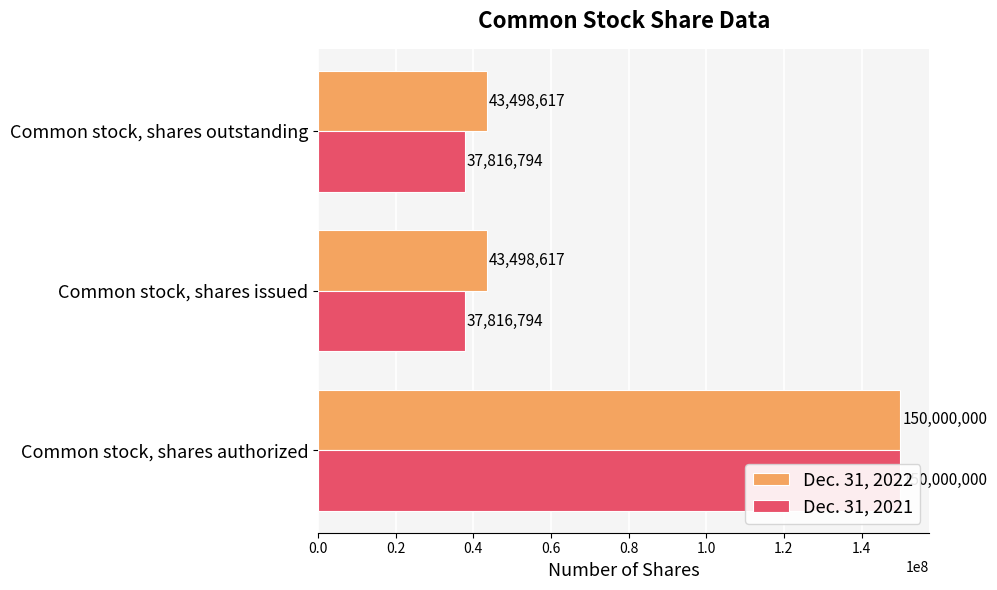

What is the sum of the Dec. 31, 2022 values at 0.4 and 0.2?

86997234